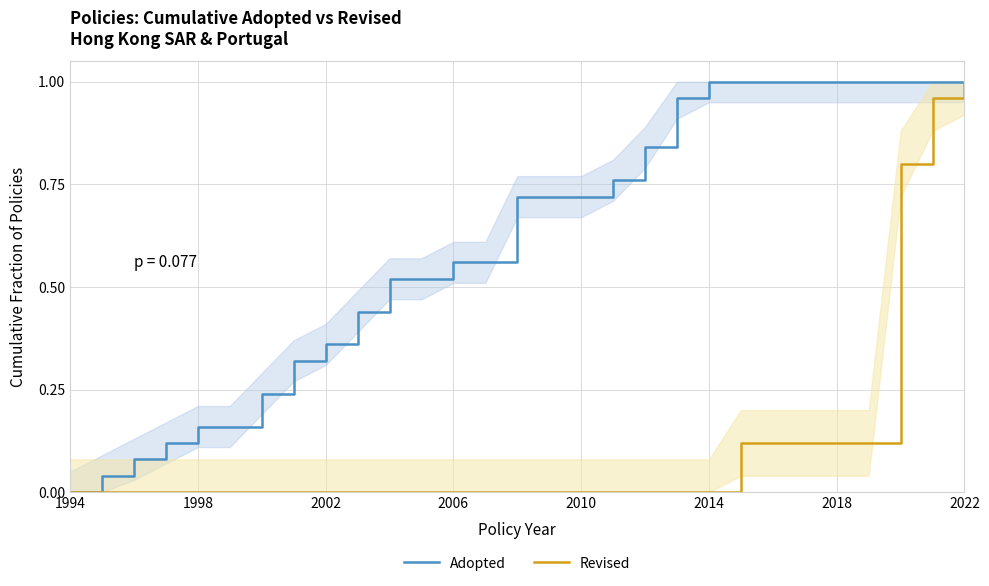

Which category has the highest value in the Revised series?

2022